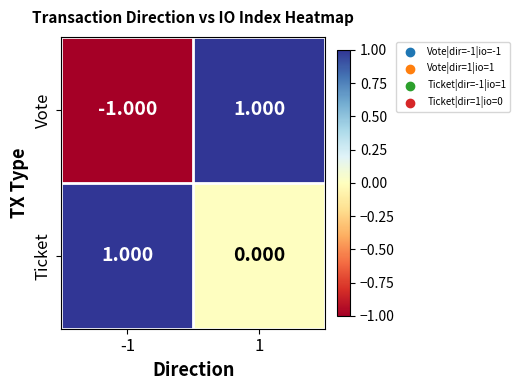

Count the number of categories in the chart.

2